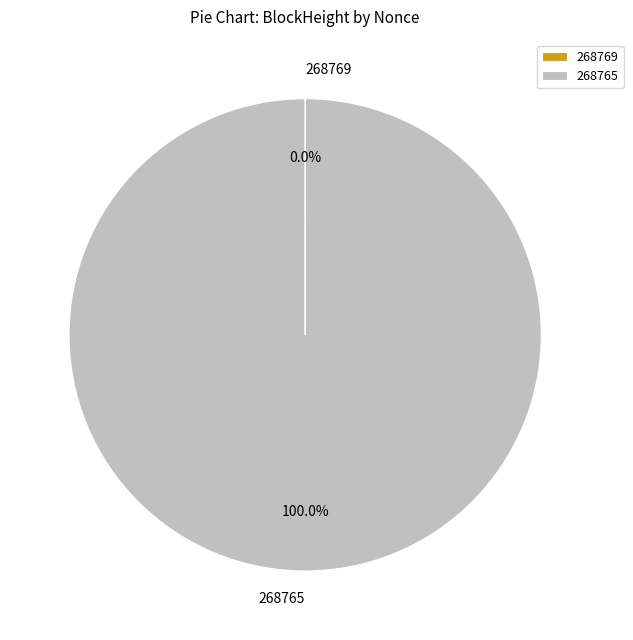

To the nearest percent, what portion does 268765 represent?

100%